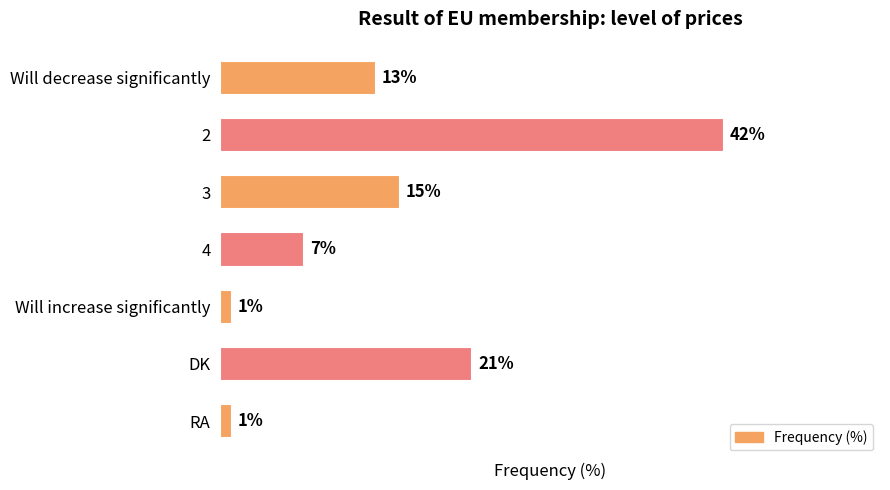

Where is the data nearest to the value 21?

DK